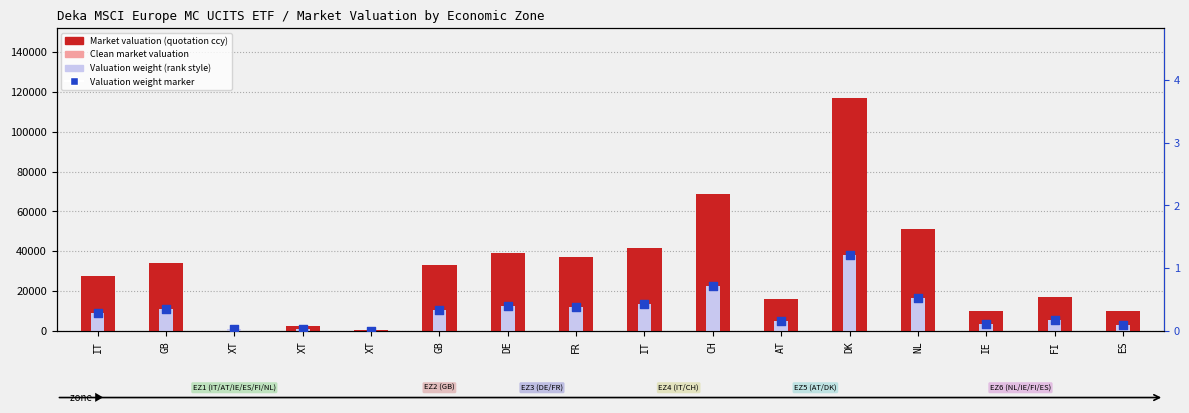

What is the total value across all series at FR?

73056.0